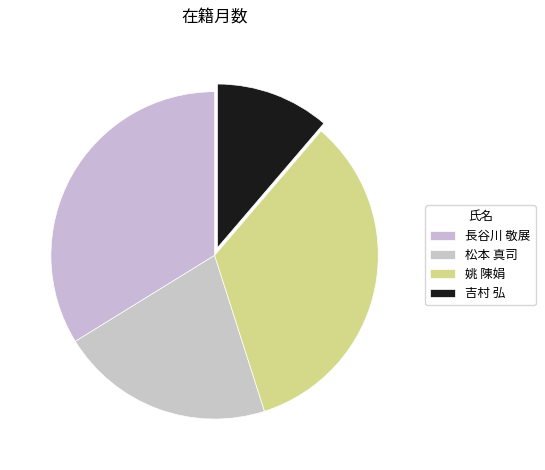

How many slices are in this pie chart?

4